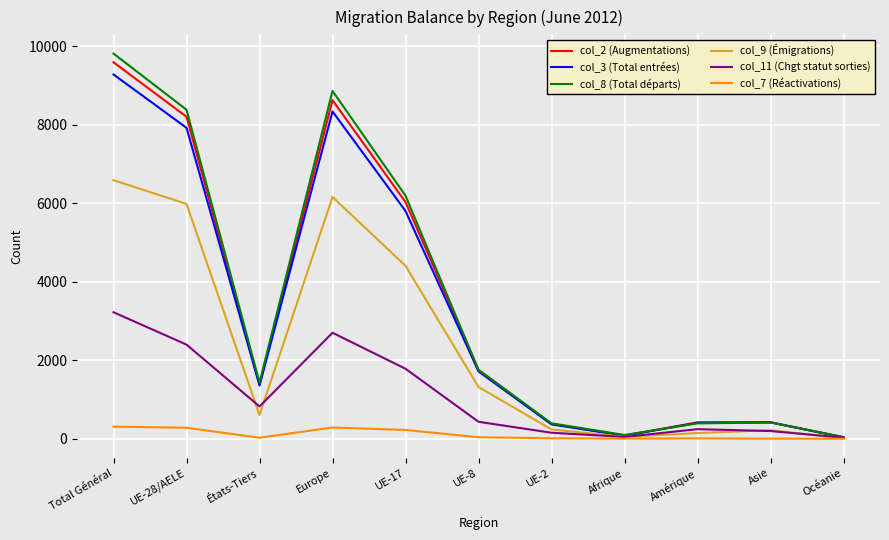

In col_11 (Chgt statut sorties), how many points are lower than both neighbors (excluding endpoints)?

2